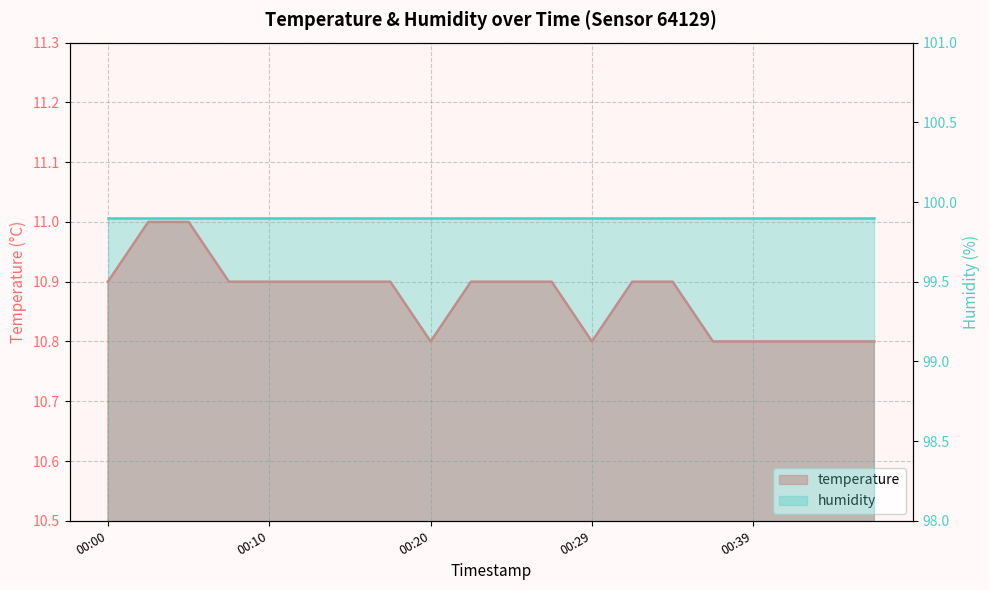

The value at 00:15 is 10.9. True or false?

True